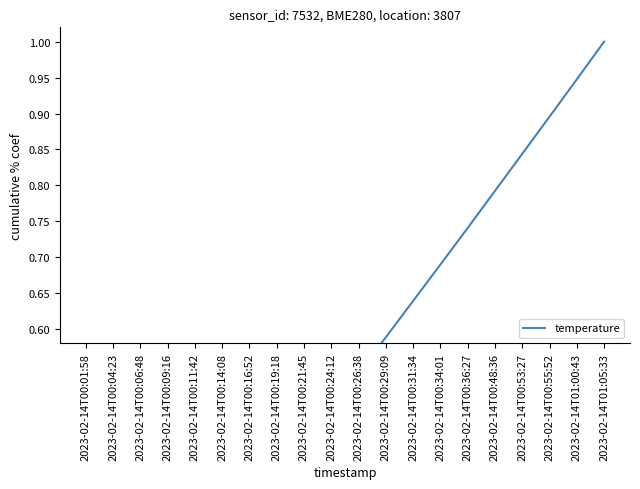

What is the sum of all values?

10.3